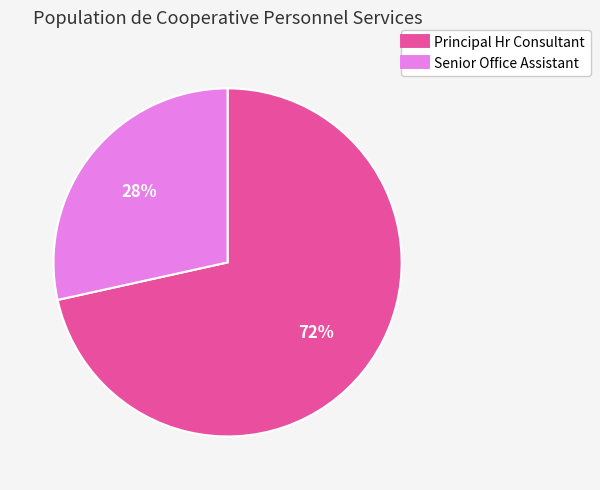

Rank the categories by value from lowest to highest.

Senior Office Assistant, Principal Hr Consultant